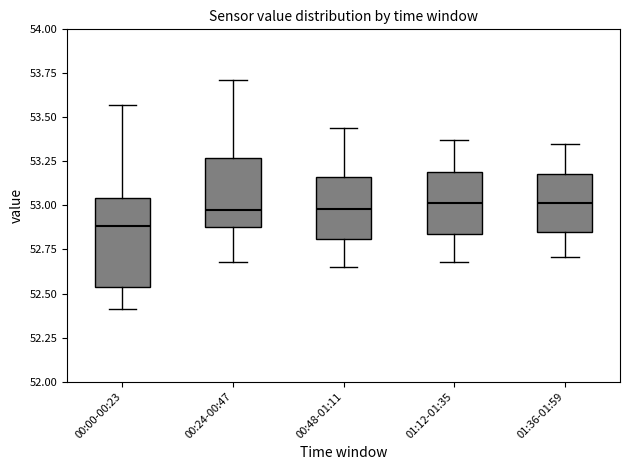

Reading left to right, transcribe this box plot: for each box, give where its median line is, the range the box spans, and where its two whiskers end, as read against the y-axis. The values are not printed on the chart, so give them approximately, as read against the axis.

00:00-00:23: median 52.90, box 52.55 to 53.05, whiskers 52.40 to 53.55
00:24-00:47: median 53.00, box 52.90 to 53.25, whiskers 52.70 to 53.70
00:48-01:11: median 53.00, box 52.80 to 53.15, whiskers 52.65 to 53.45
01:12-01:35: median 53.00, box 52.85 to 53.20, whiskers 52.70 to 53.35
01:36-01:59: median 53.00, box 52.85 to 53.20, whiskers 52.70 to 53.35